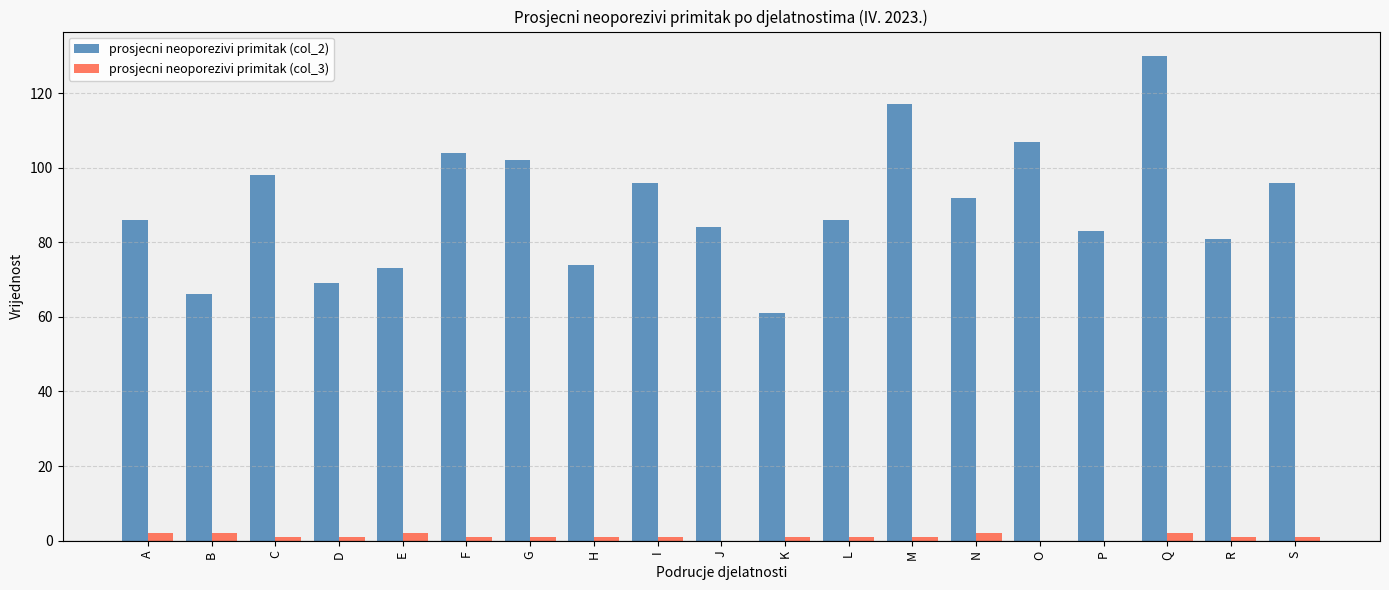

Which series has the largest total across all categories?

prosjecni neoporezivi primitak (col_2)